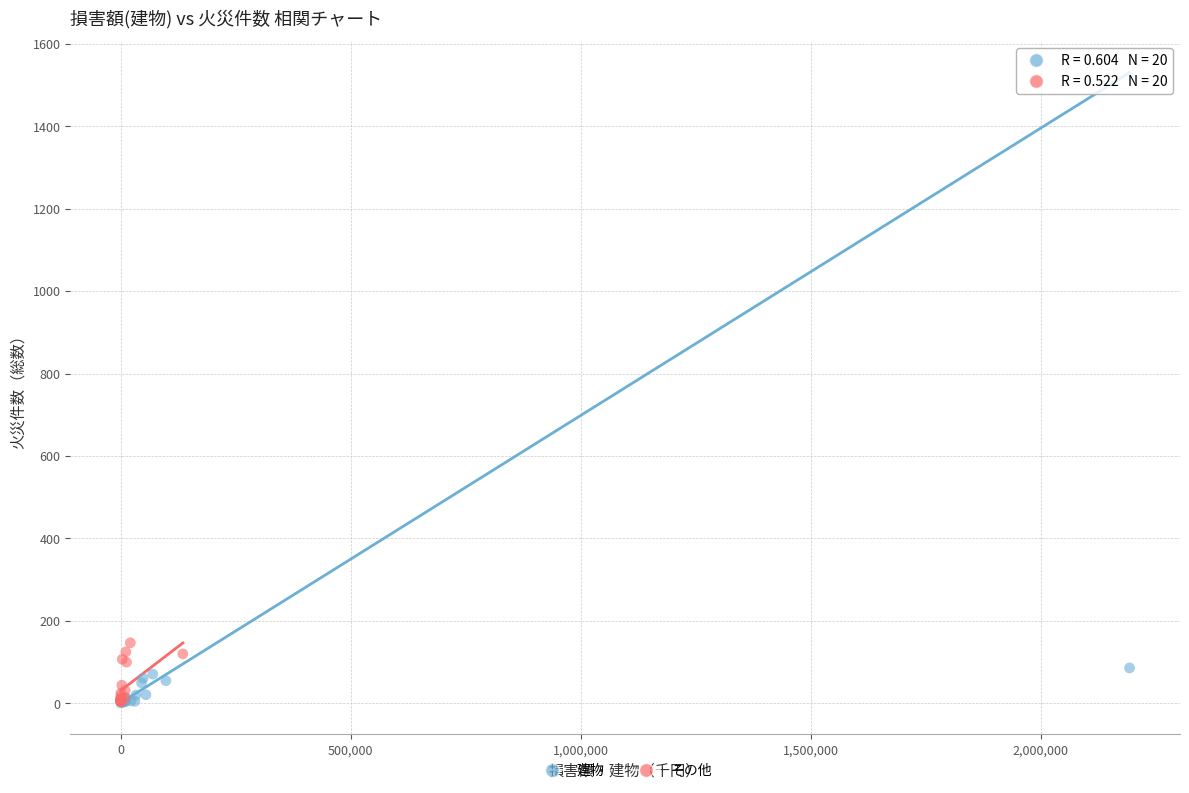

What are all the series names shown in the legend?

建物, その他